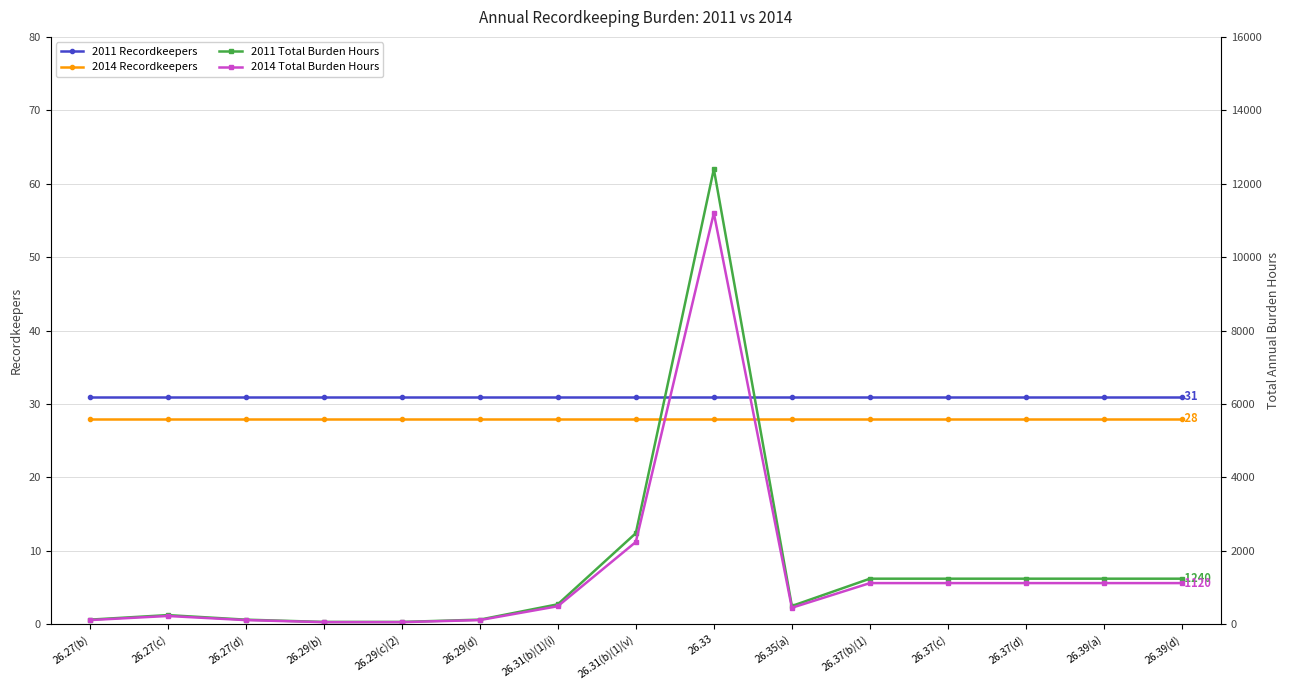

Reading right to left, transcribe all the data shown in this chart.

2011 Recordkeepers: 31.0	31.0	31.0	31.0	31.0	31.0	31.0	31.0	31.0	31.0	31.0	31.0	31.0	31.0	31.0
2014 Recordkeepers: 28.0	28.0	28.0	28.0	28.0	28.0	28.0	28.0	28.0	28.0	28.0	28.0	28.0	28.0	28.0
2011 Total Burden Hours: 1240.0	1240.0	1240.0	1240.0	1240.0	496.0	12400.0	2480.0	542.5	124.0	62.0	62.0	124.0	248.0	124.0
2014 Total Burden Hours: 1120.0	1120.0	1120.0	1120.0	1120.0	448.0	11200.0	2240.0	490.0	112.0	56.0	56.0	112.0	224.0	112.0